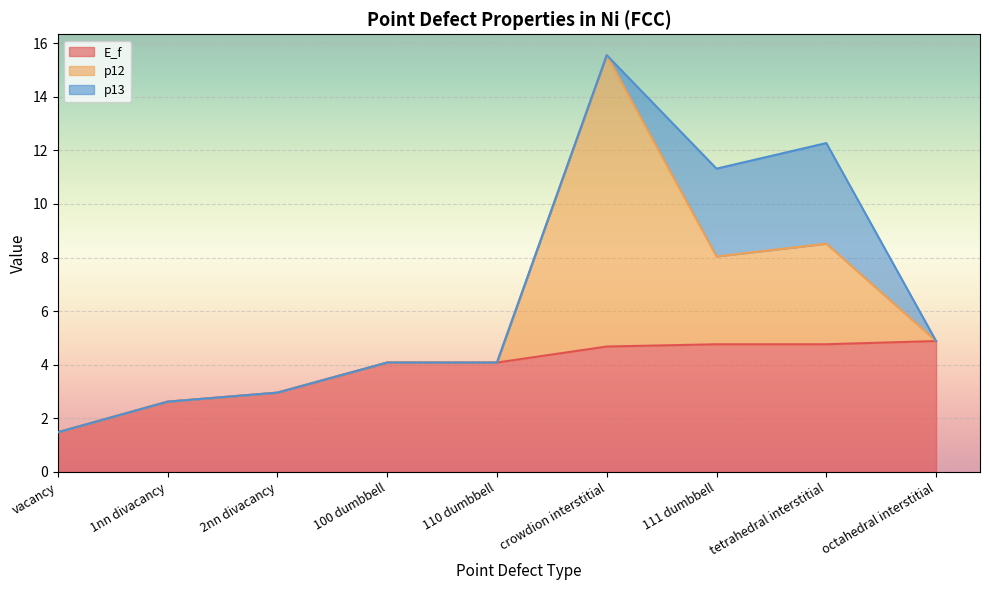

What is the difference between the maximum and minimum values in the p12 series?

10.9